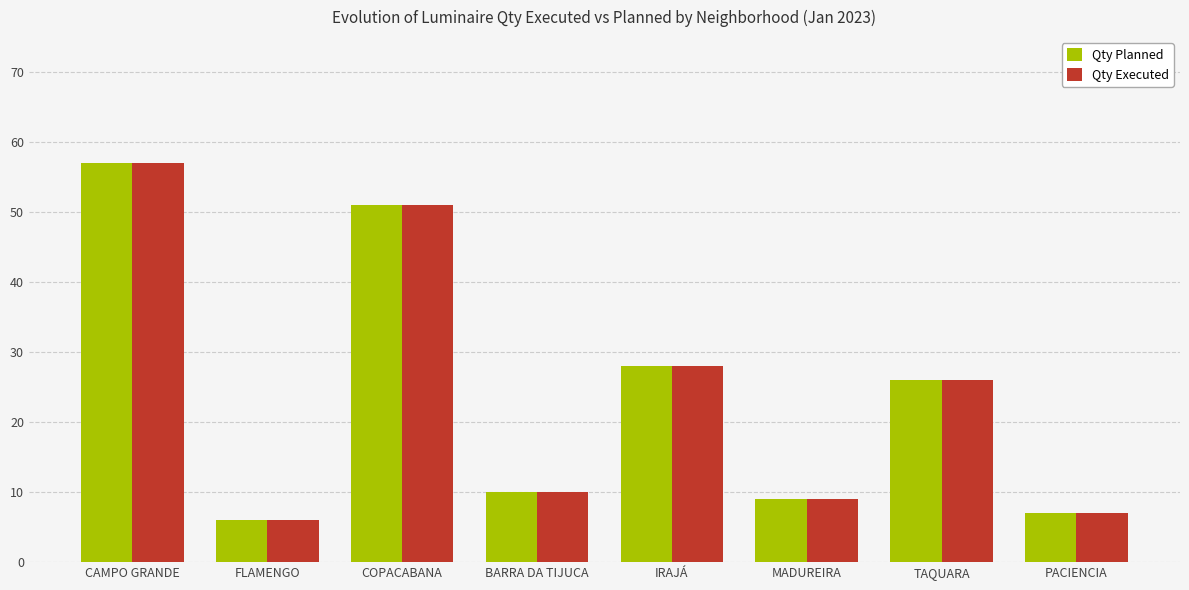

Reading left to right, what are all the values shown in this chart?

Qty Planned: CAMPO GRANDE=57	FLAMENGO=6	COPACABANA=51	BARRA DA TIJUCA=10	IRAJÁ=28	MADUREIRA=9	TAQUARA=26	PACIENCIA=7
Qty Executed: CAMPO GRANDE=57	FLAMENGO=6	COPACABANA=51	BARRA DA TIJUCA=10	IRAJÁ=28	MADUREIRA=9	TAQUARA=26	PACIENCIA=7